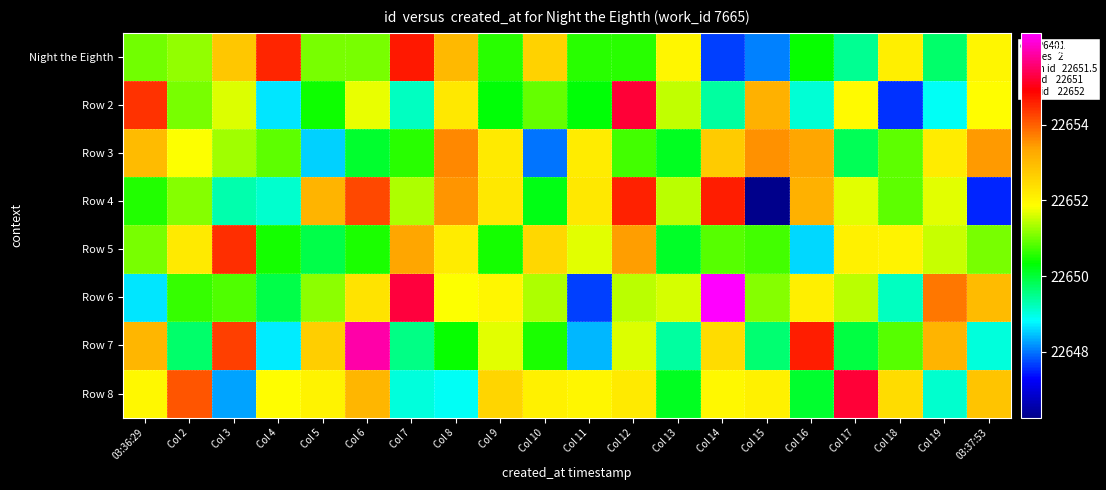

Which series changed the most between Col 16 and Col 17?

Row 8